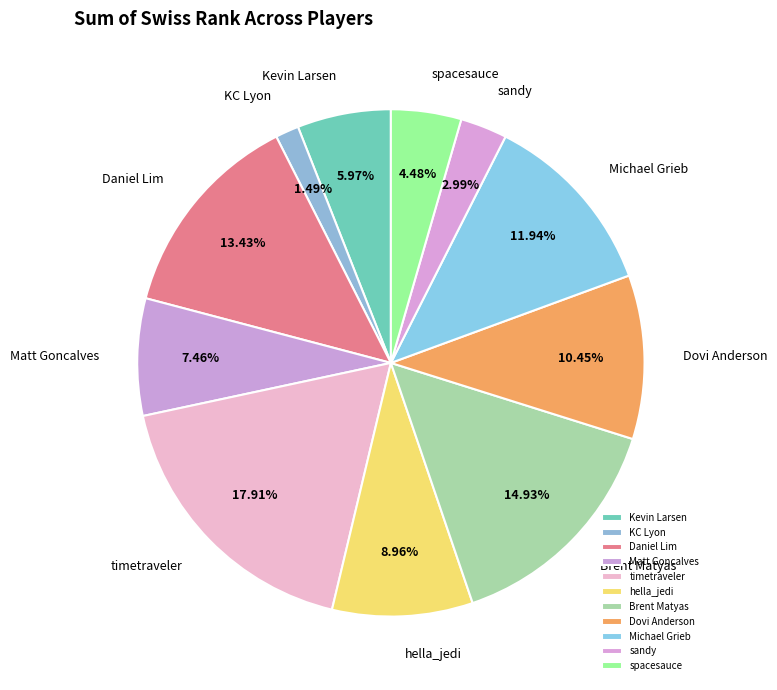

What is the smallest slice in the pie chart?

KC Lyon